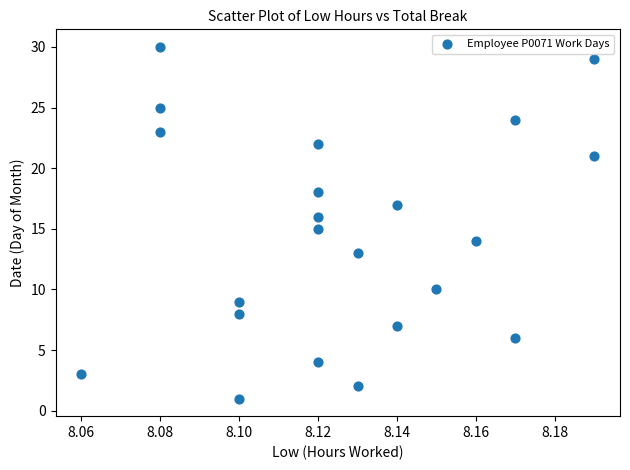

What is the range of Y values (max minus min)?

29